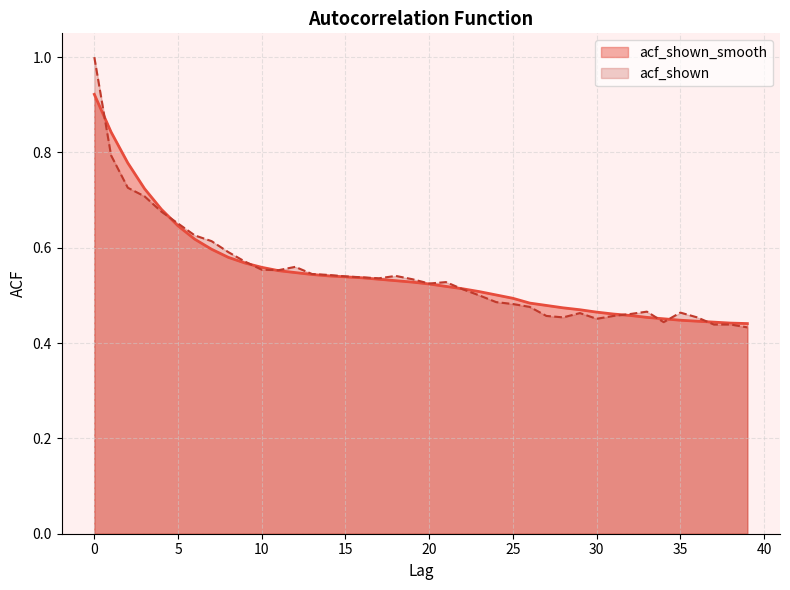

What is the smallest value displayed?

0.4